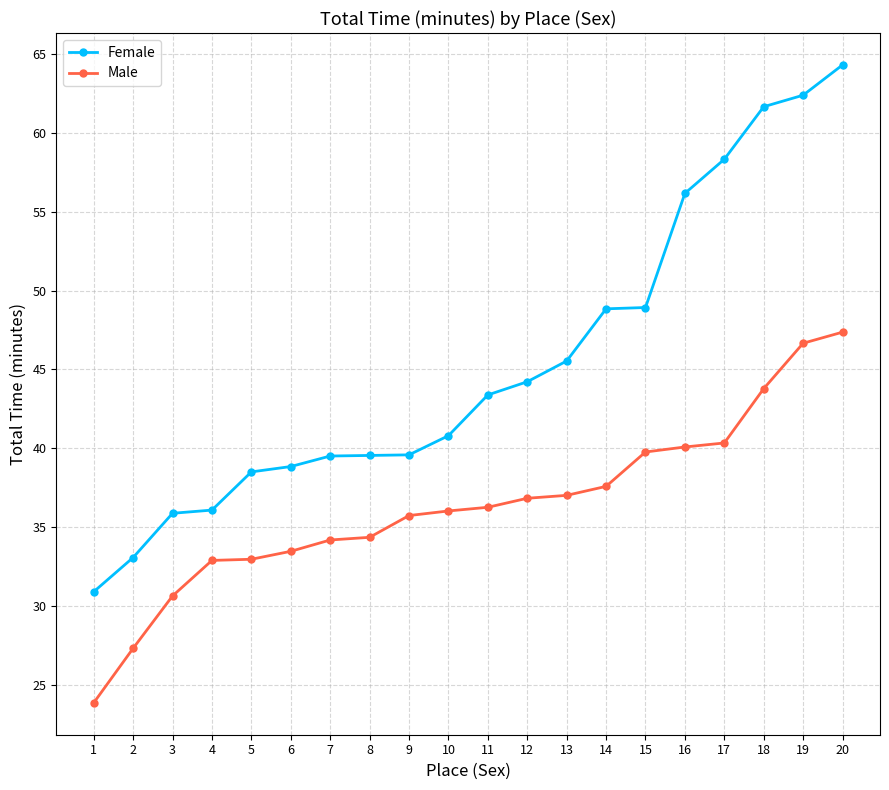

True or false: Male has more than 1 points higher than both neighbors.

False